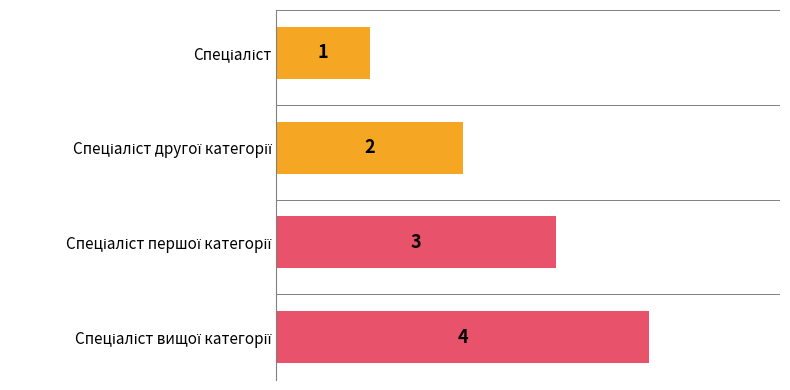

What is the sum of all values?

10